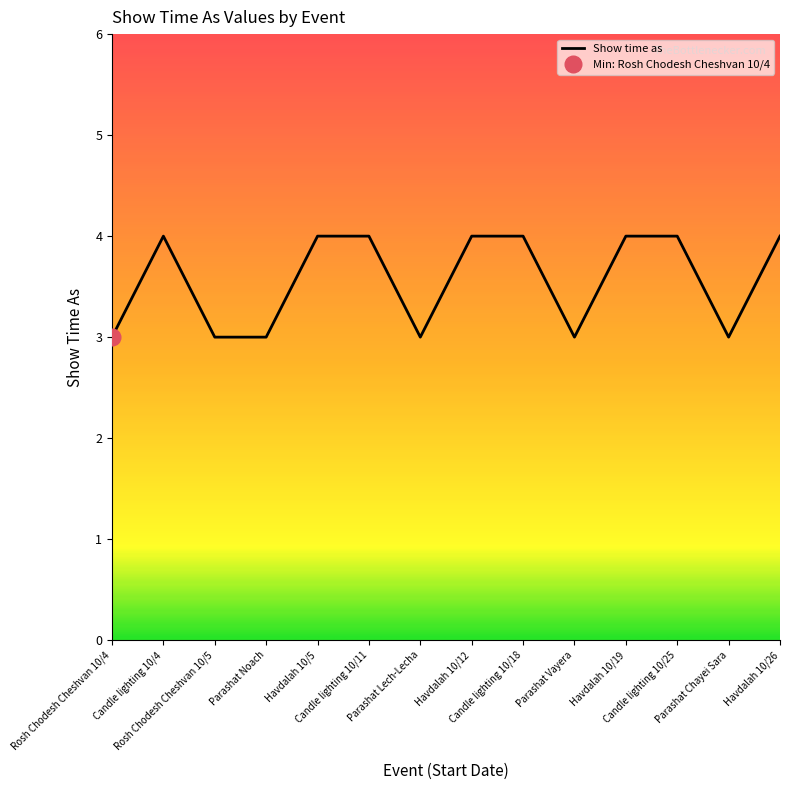

How many distinct data groups are displayed?

1